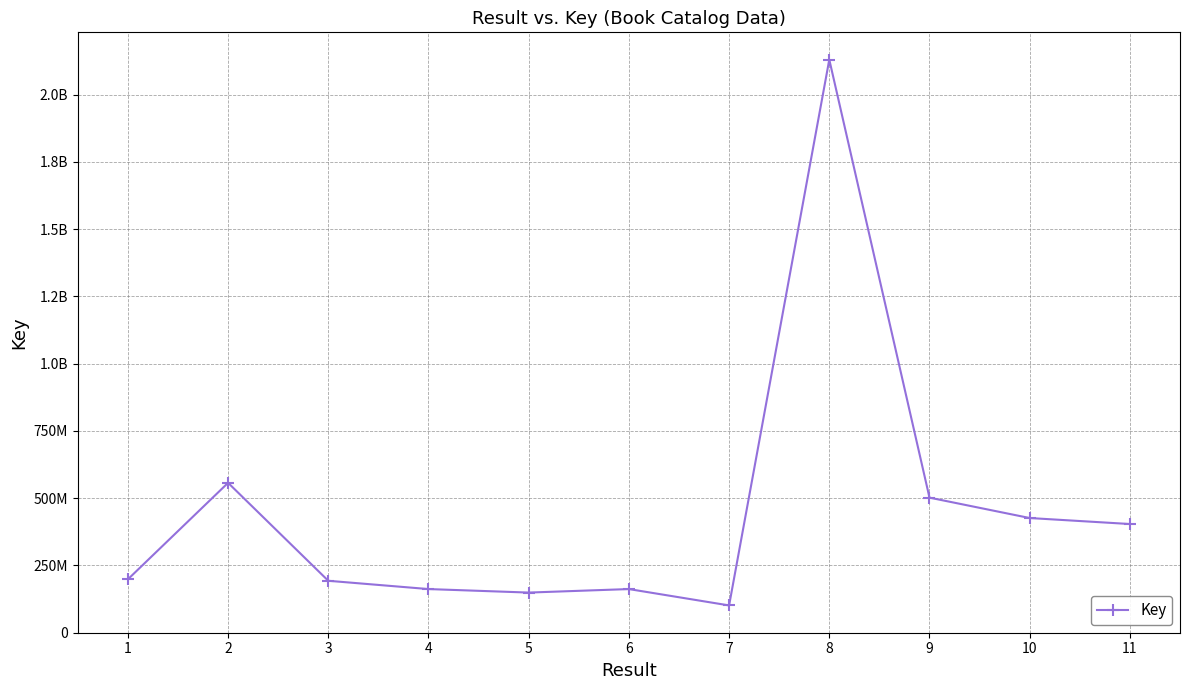

Is it true that the value at 8 is 2129661606?

True